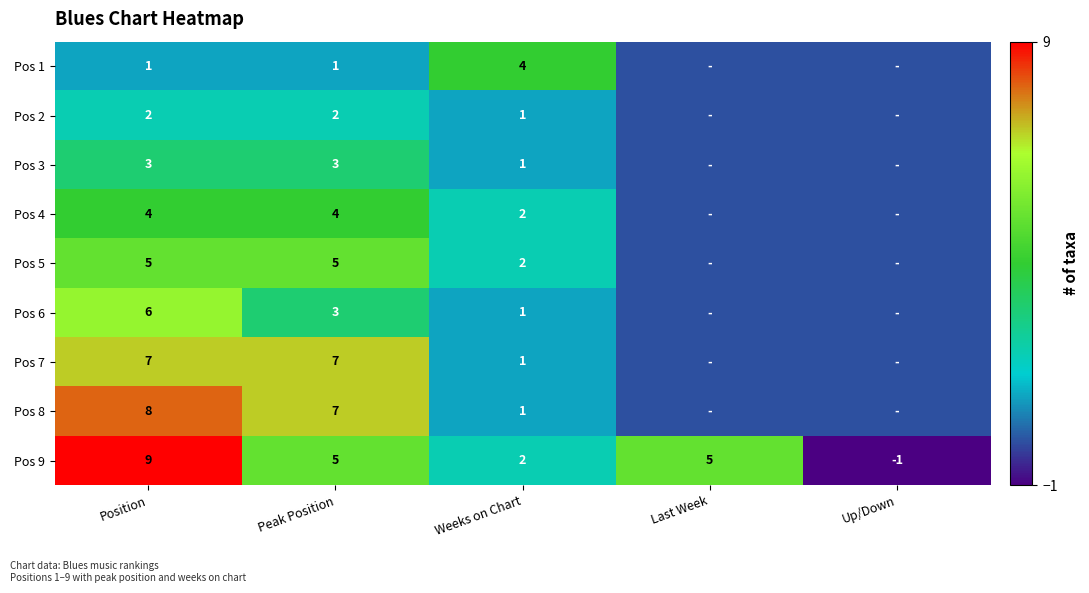

Which has a higher value, Weeks on Chart or Peak Position?

Weeks on Chart